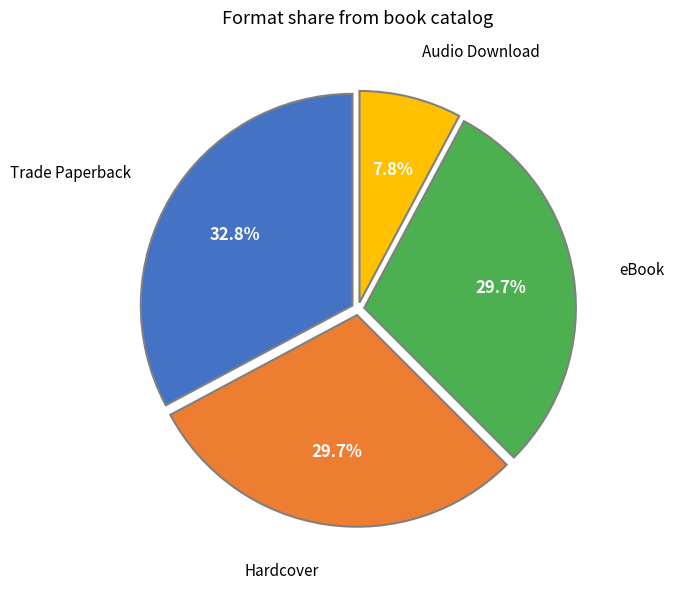

Does any single category account for the majority?

No